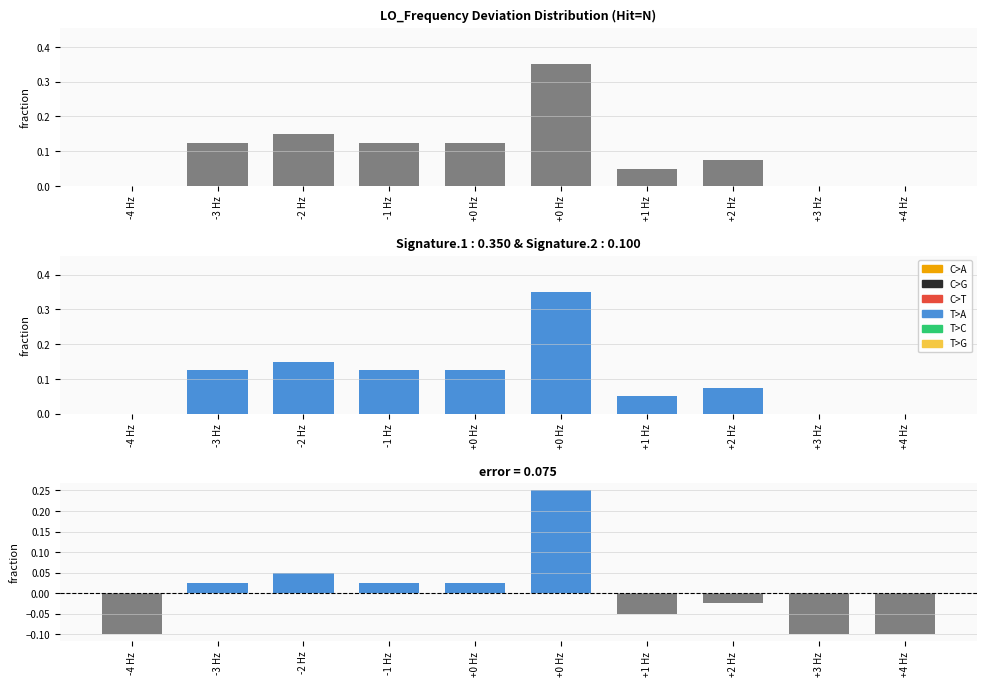

Count the number of data series in this chart.

3